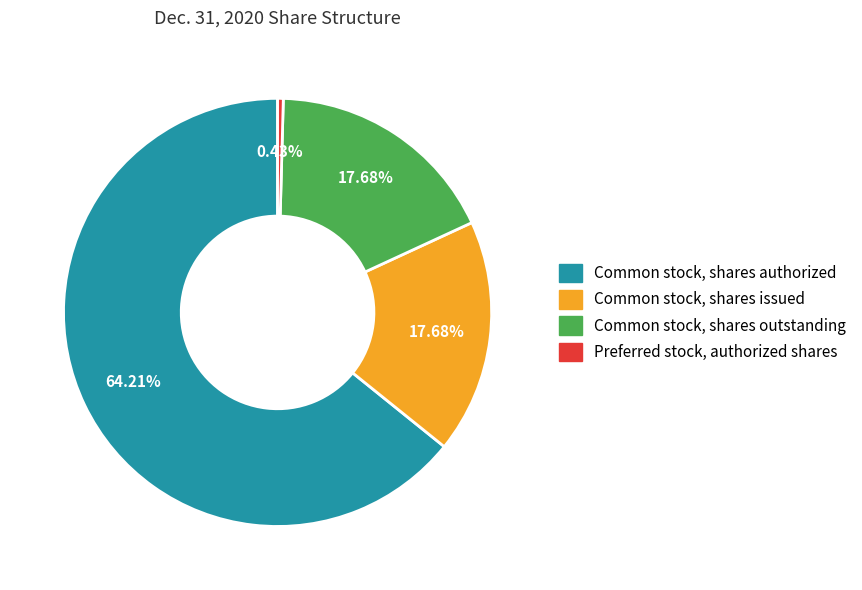

Is there a majority slice in this chart?

Yes